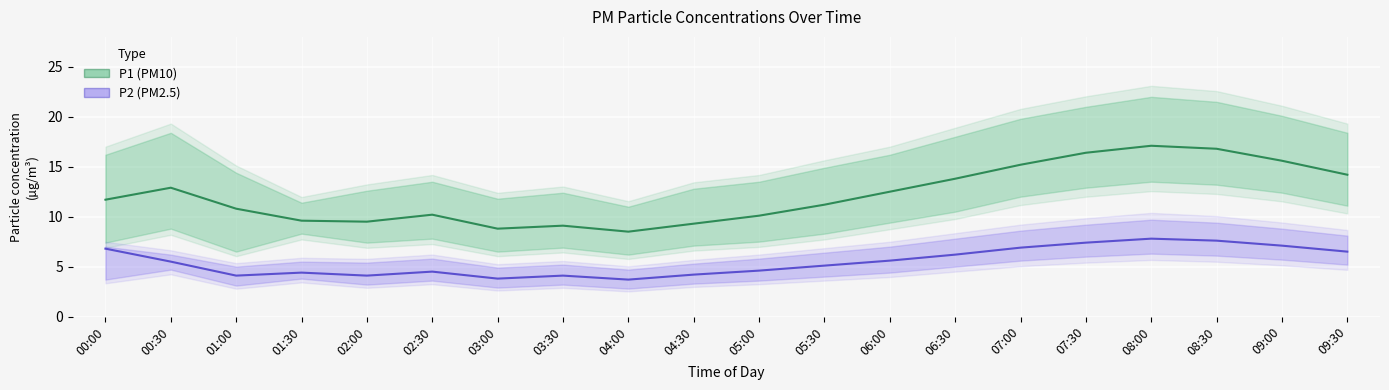

Reading left to right, extract all data points from this chart.

P1 (PM10): 00:00=11.7	00:30=12.9	01:00=10.8	01:30=9.6	02:00=9.5	02:30=10.2	03:00=8.8	03:30=9.1	04:00=8.5	04:30=9.3	05:00=10.1	05:30=11.2	06:00=12.5	06:30=13.8	07:00=15.2	07:30=16.4	08:00=17.1	08:30=16.8	09:00=15.6	09:30=14.2
P2 (PM2.5): 00:00=6.8	00:30=5.5	01:00=4.1	01:30=4.4	02:00=4.1	02:30=4.5	03:00=3.8	03:30=4.1	04:00=3.7	04:30=4.2	05:00=4.6	05:30=5.1	06:00=5.6	06:30=6.2	07:00=6.9	07:30=7.4	08:00=7.8	08:30=7.6	09:00=7.1	09:30=6.5